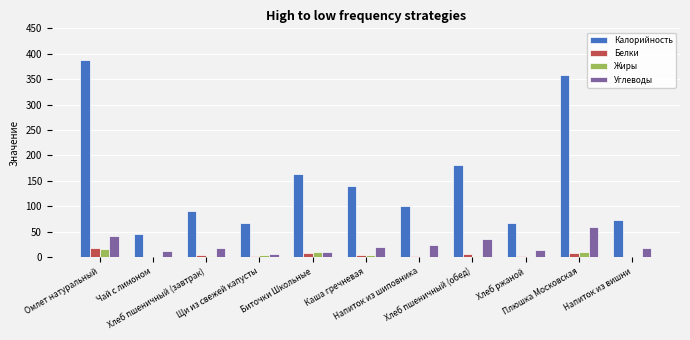

What is the sum of all Углеводы values?

258